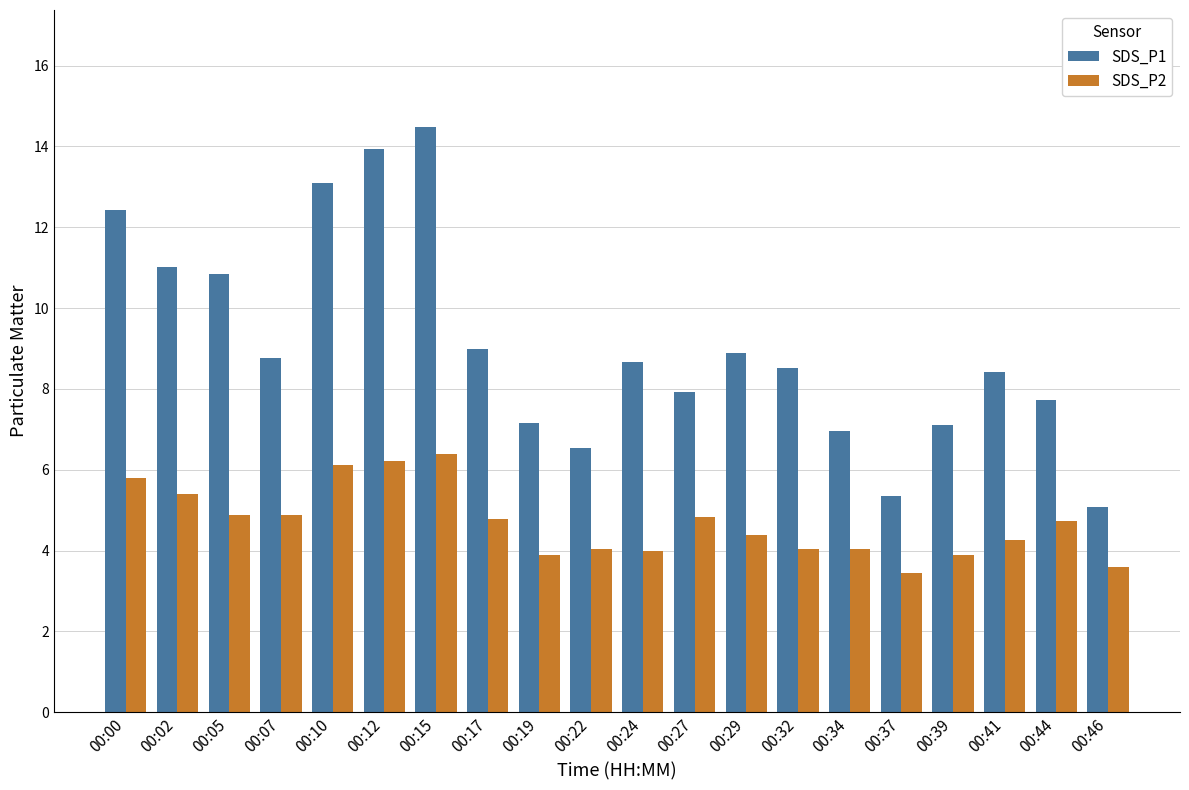

What are all the series names shown in the legend?

SDS_P1, SDS_P2